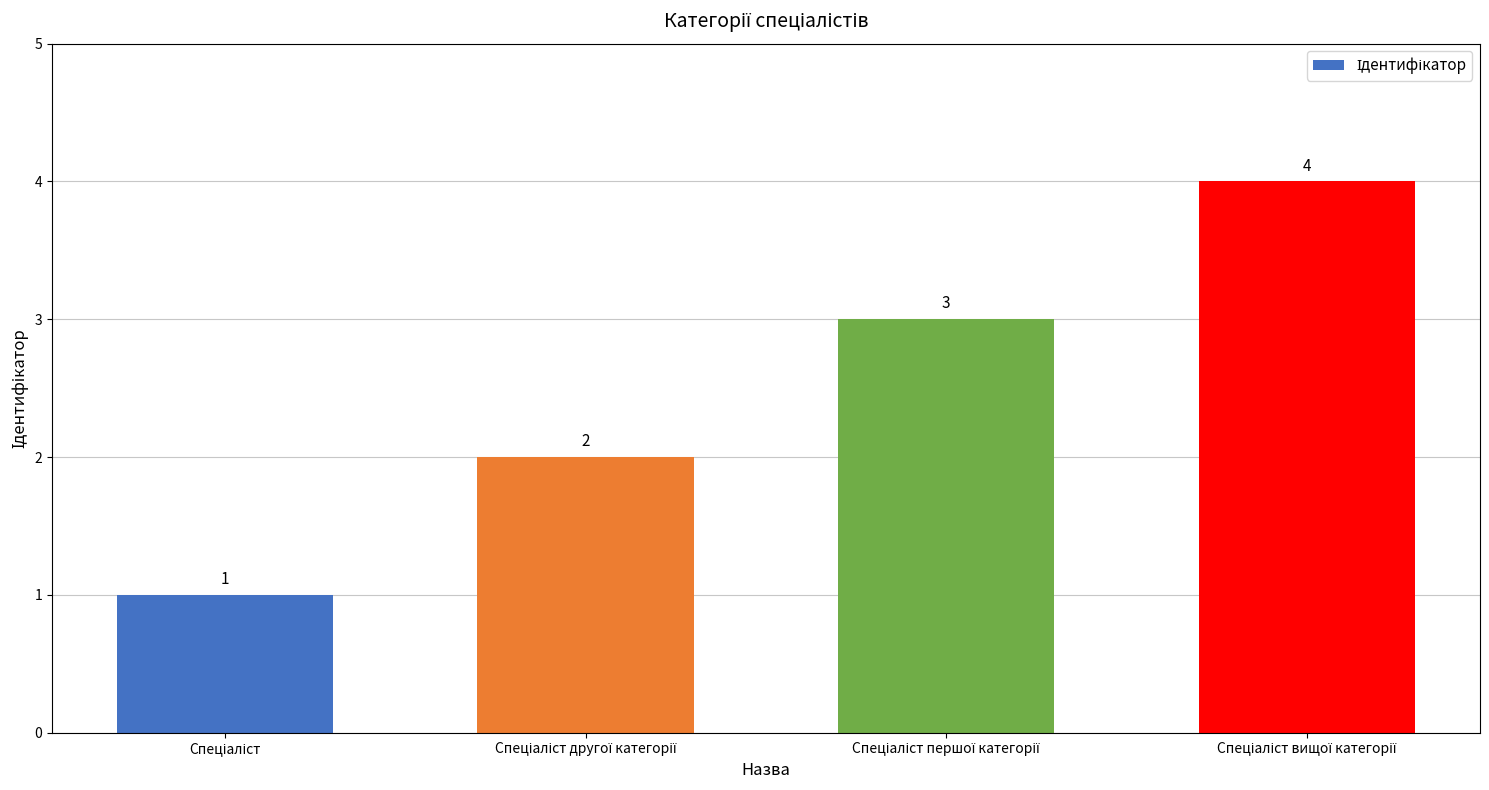

What is the greatest value displayed?

4